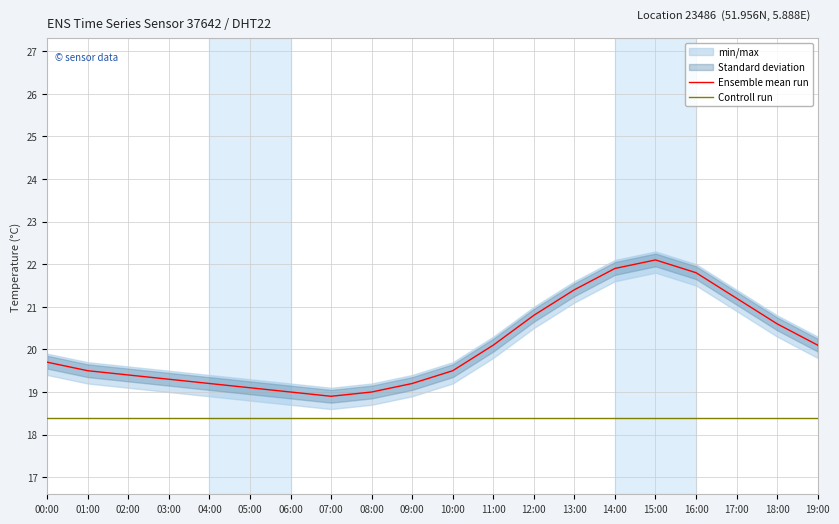

What position from the left is 11:00?

12